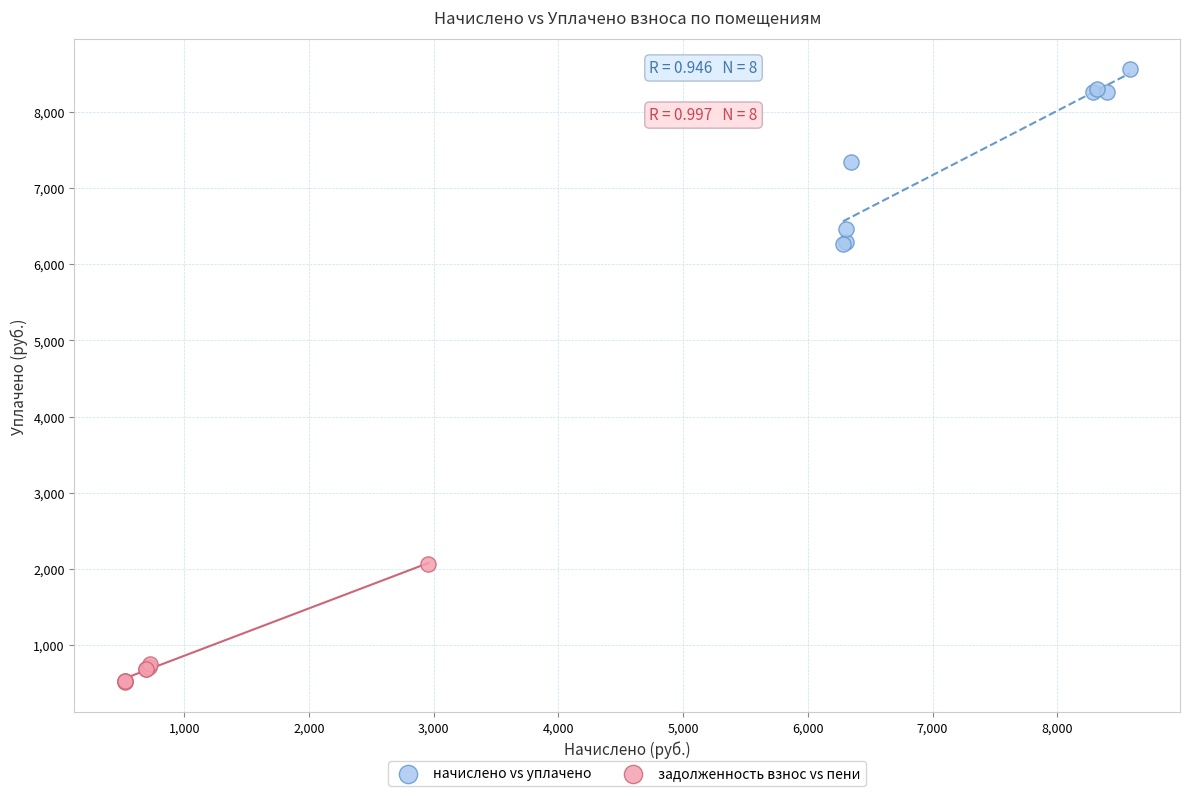

Which series contains the lowest Y value?

задолженность взнос vs пени